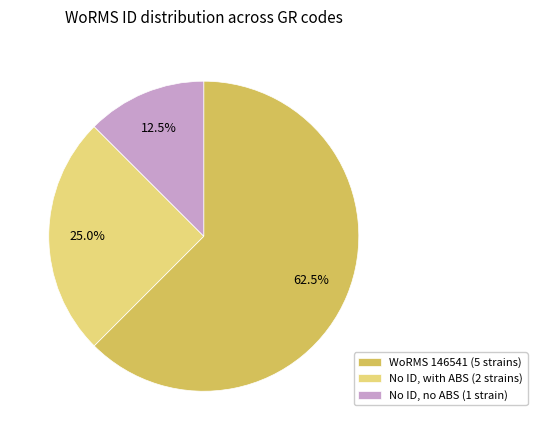

Which has a higher value, No ID, with ABS (2 strains) or No ID, no ABS (1 strain)?

No ID, with ABS (2 strains)